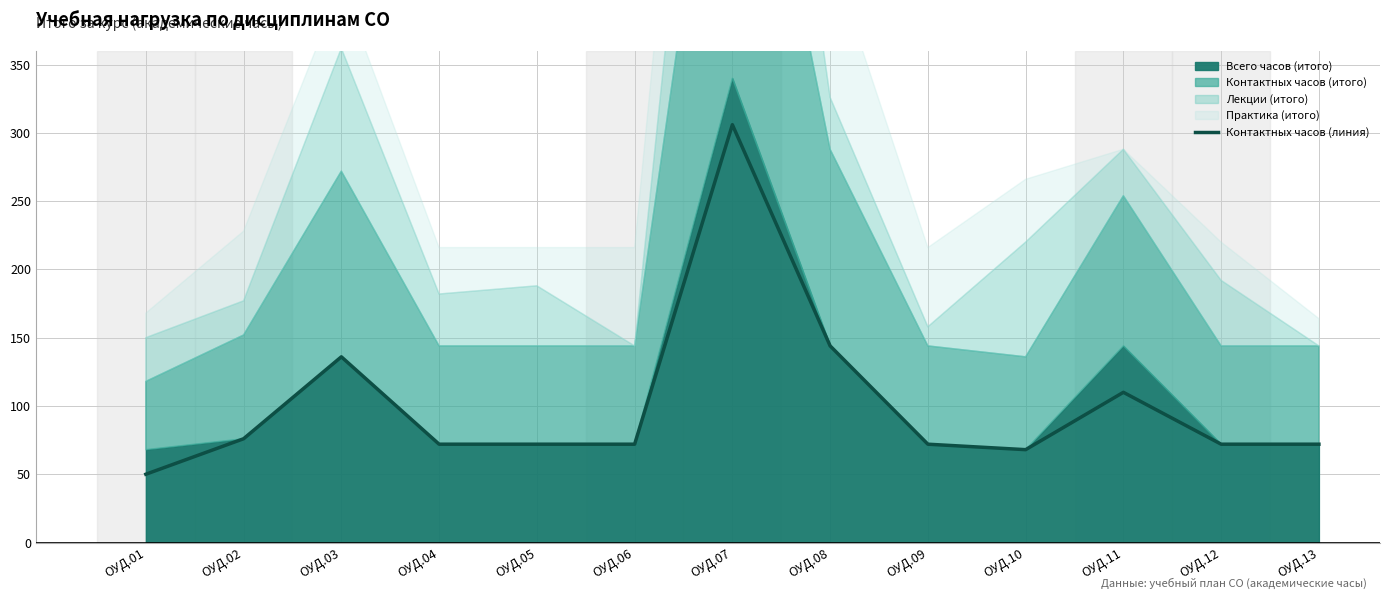

What is the value of the 10th point from the left?

68